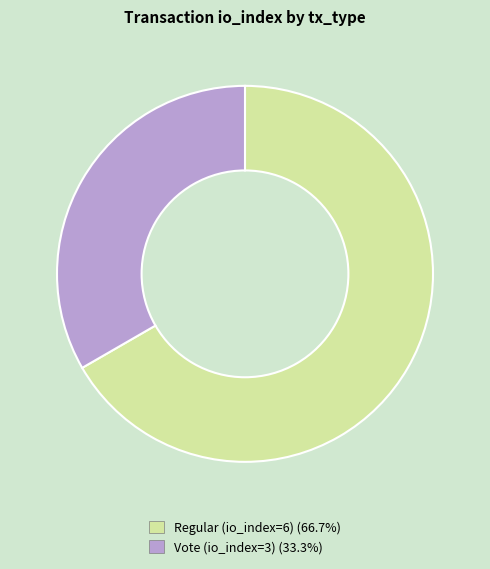

Does Vote (io_index=3) represent more than half of the total?

No